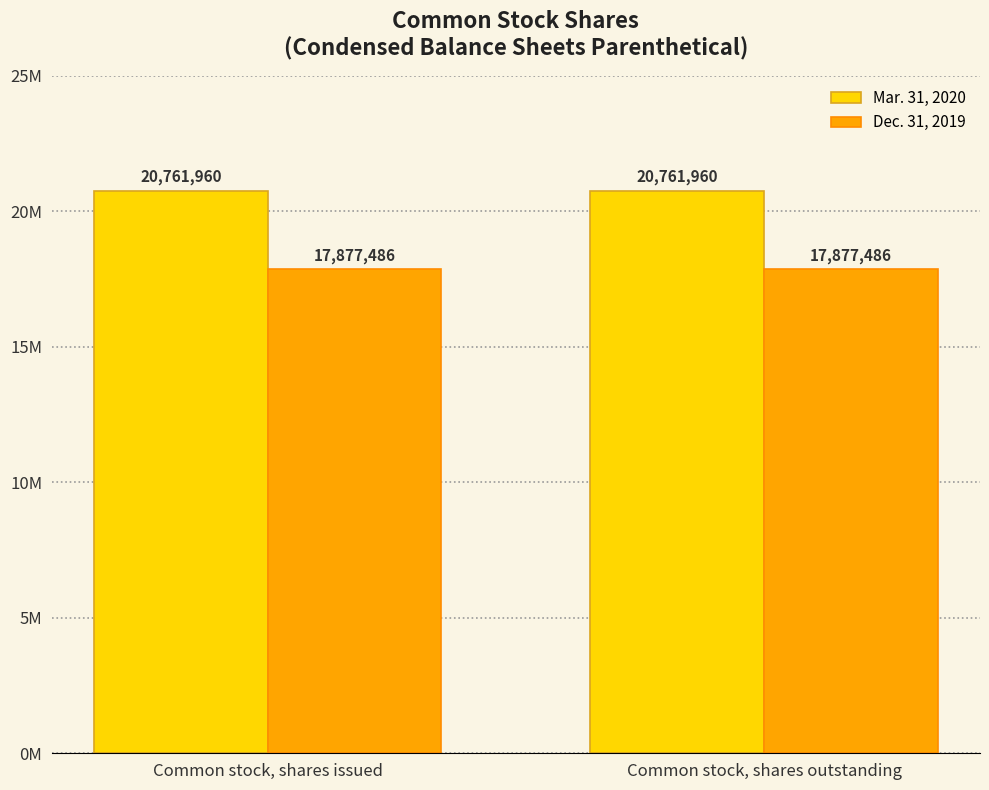

At Common stock, shares outstanding, list the series in order from smallest to largest.

Dec. 31, 2019, Mar. 31, 2020